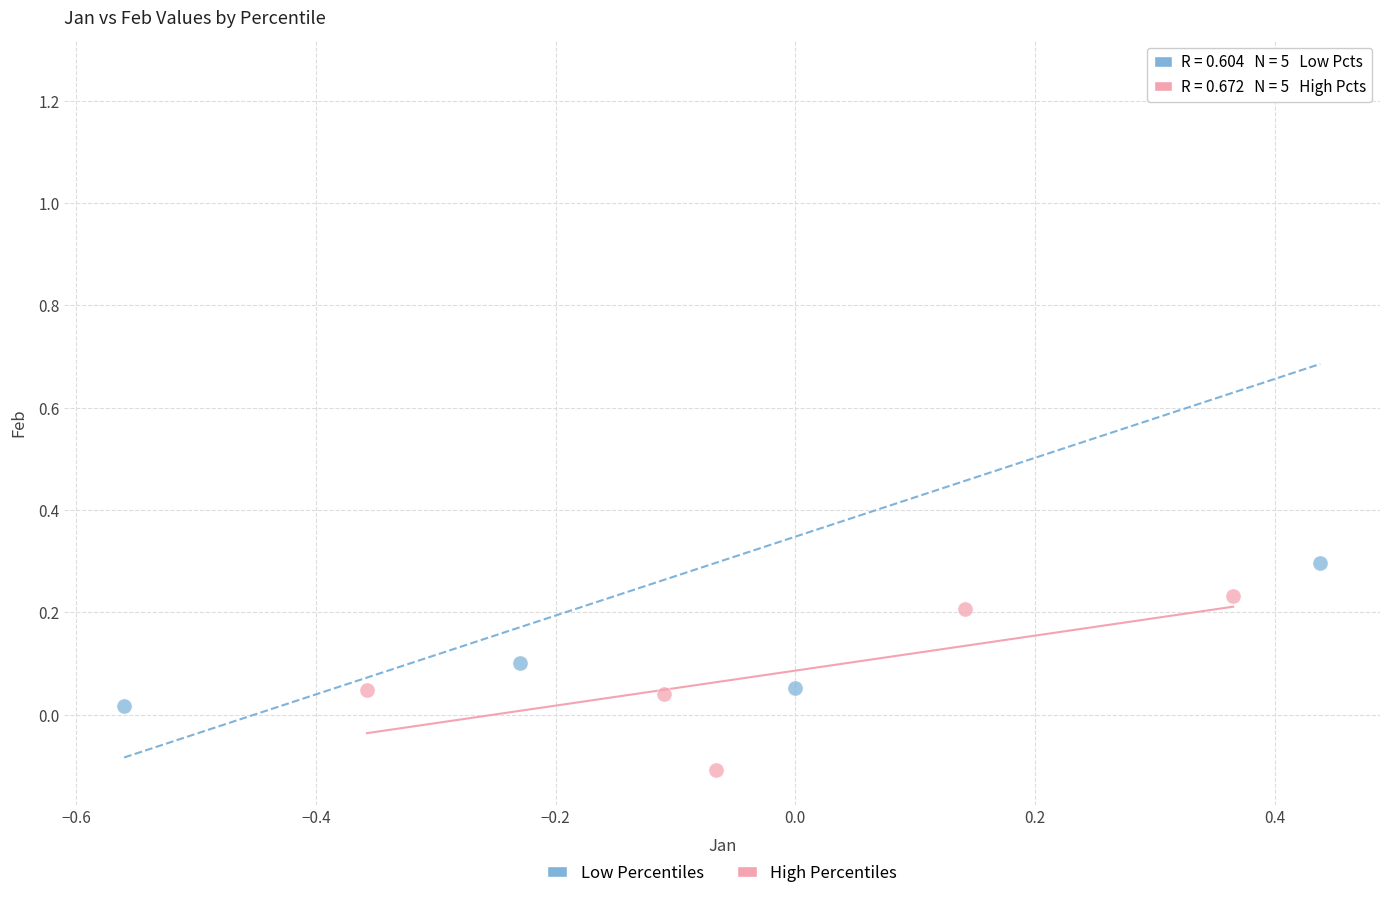

Which series contains the lowest Y value?

High Percentiles